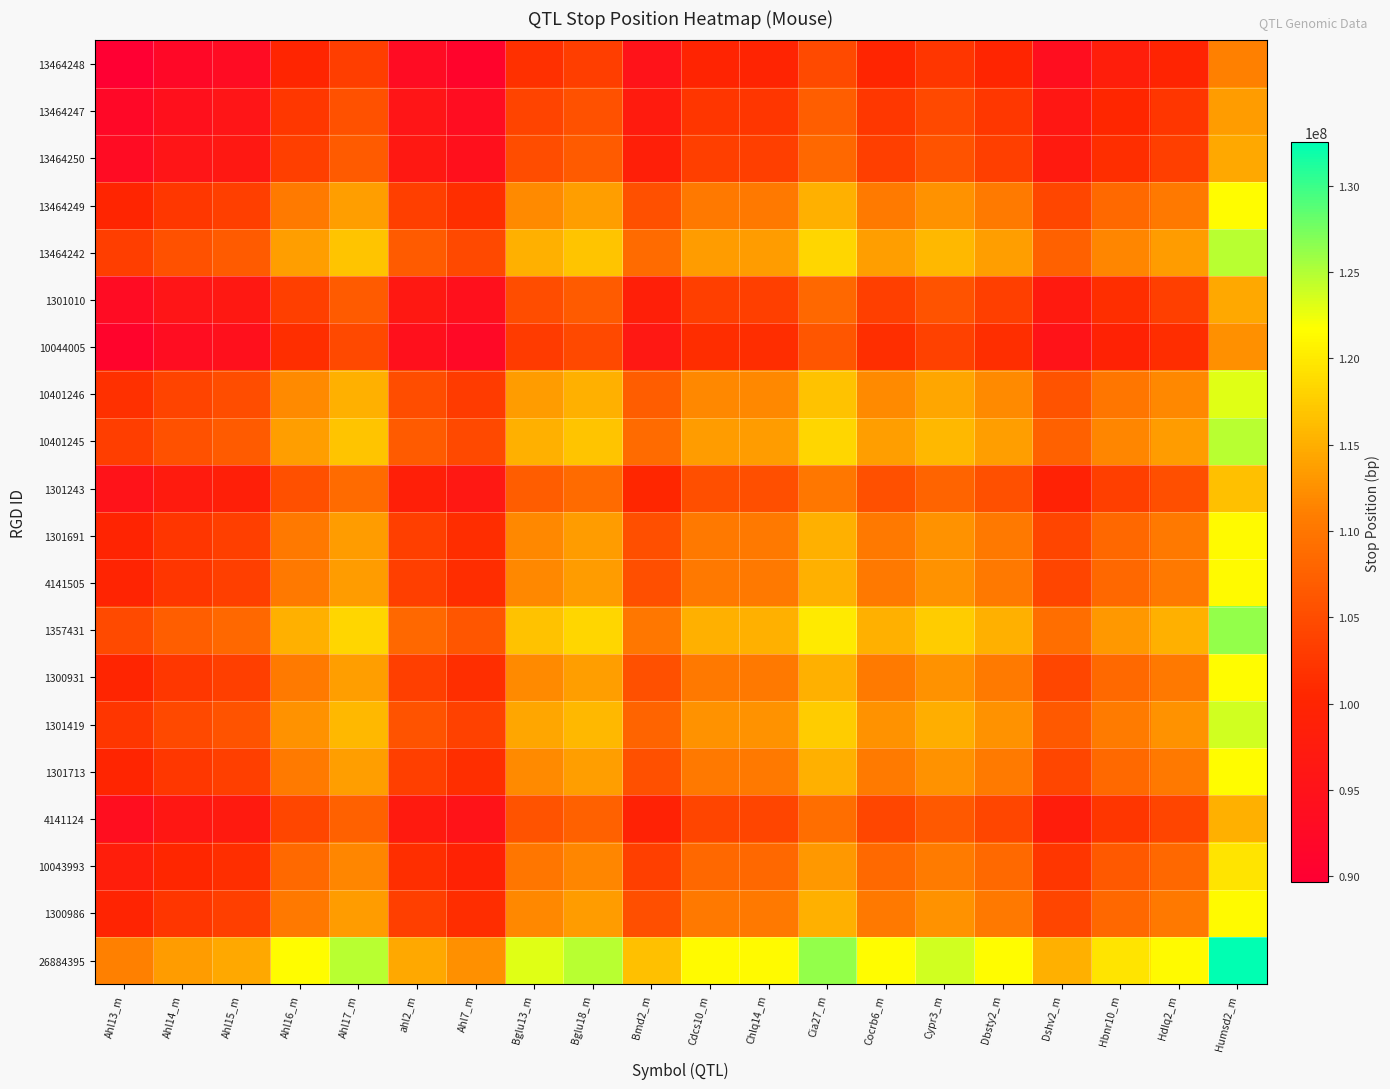

Which has a higher value, Bglu18_m or Cypr3_m?

Bglu18_m